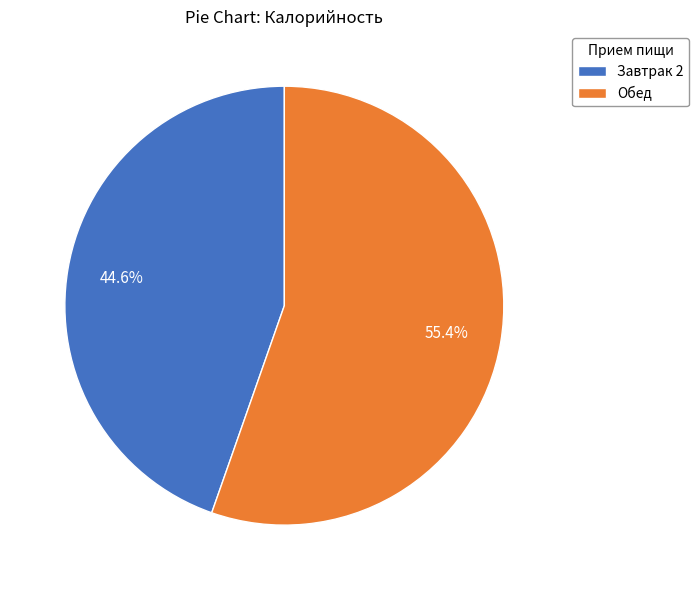

True or false: Обед accounts for 55% of the total.

True